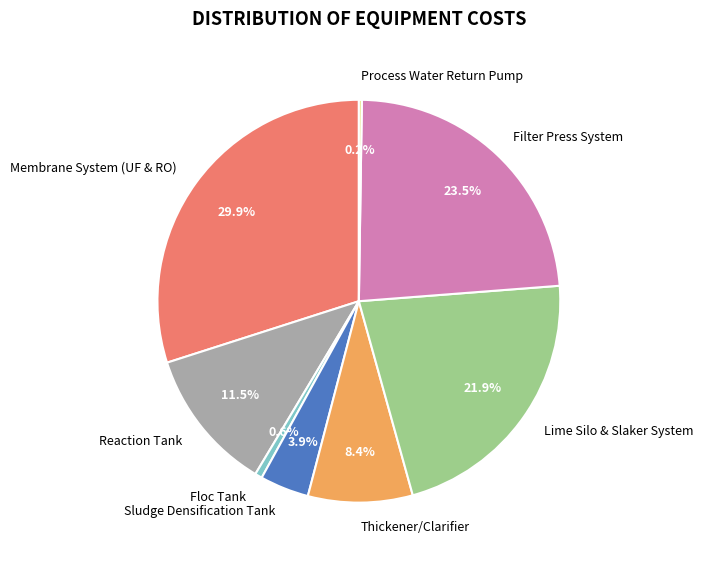

Is there a majority slice in this chart?

No